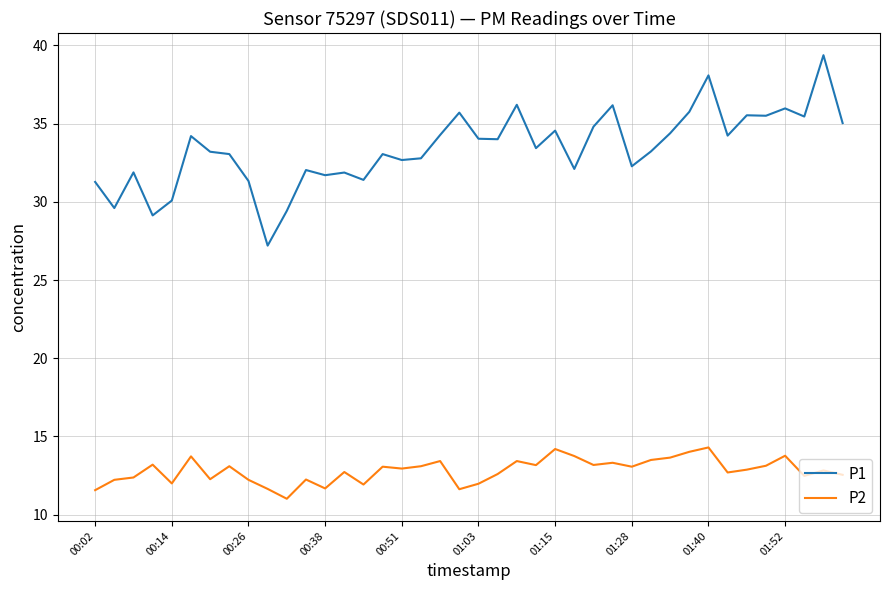

How many lines are shown in the chart?

2